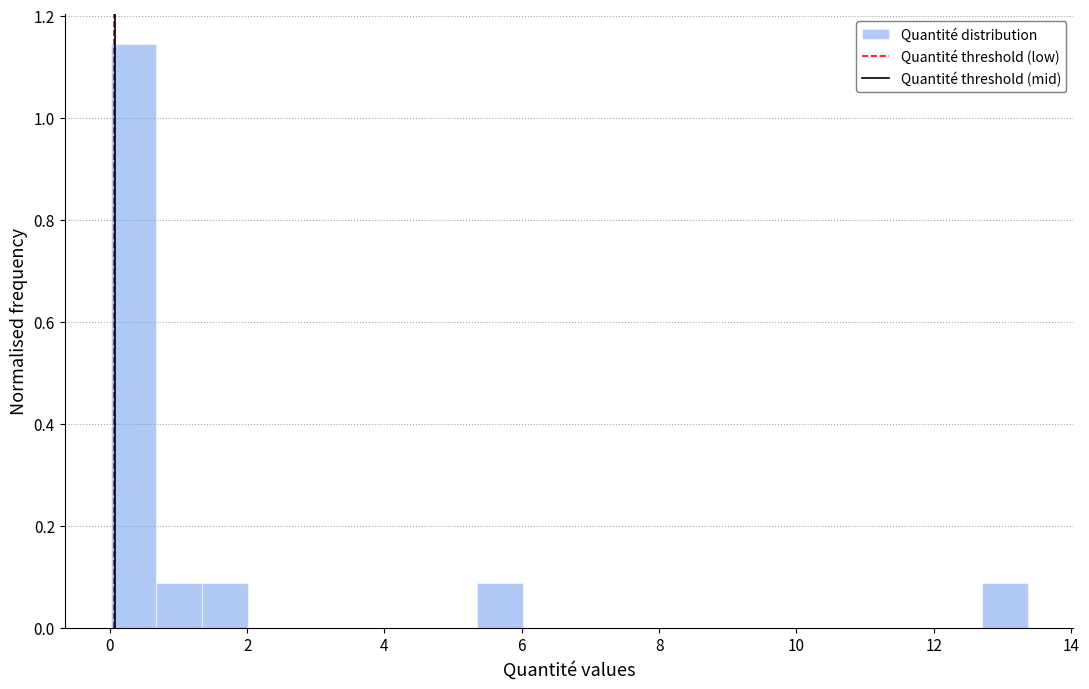

Read against the x-axis, roughly where is the centre of the tallest bar?

0.4